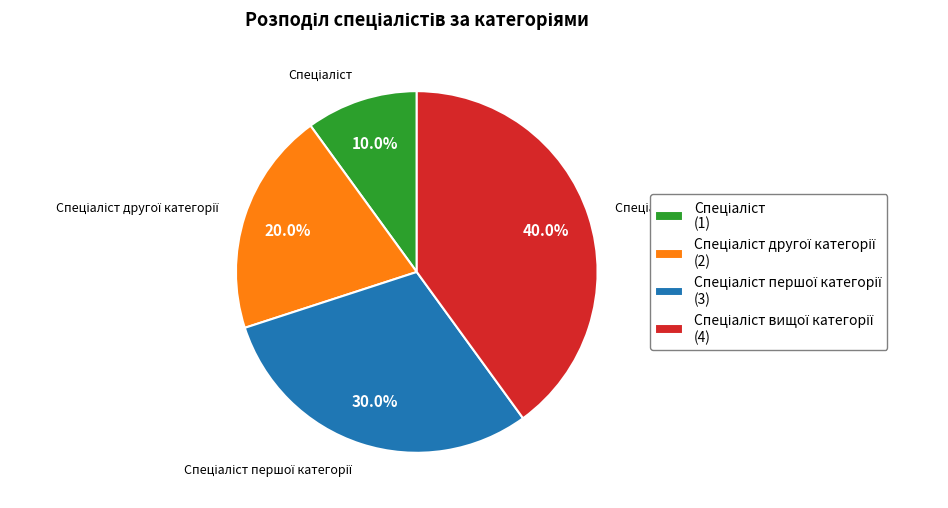

Is there a majority slice in this chart?

No